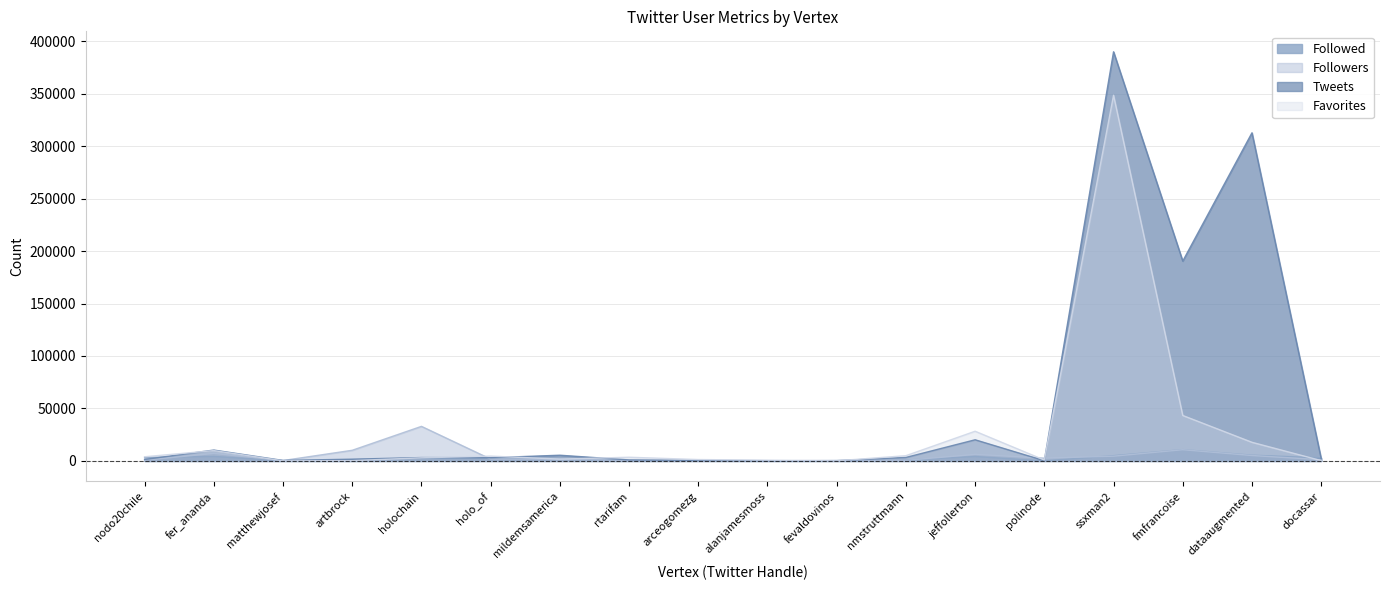

True or false: Followed has more than 2 points higher than both neighbors.

True